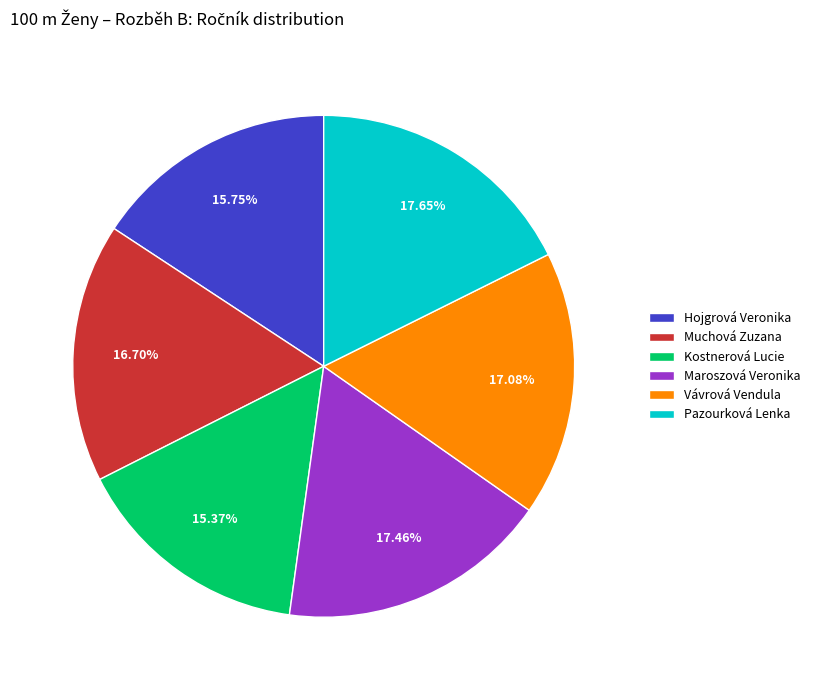

To the nearest percent, what percentage of the pie is Maroszová Veronika?

17%